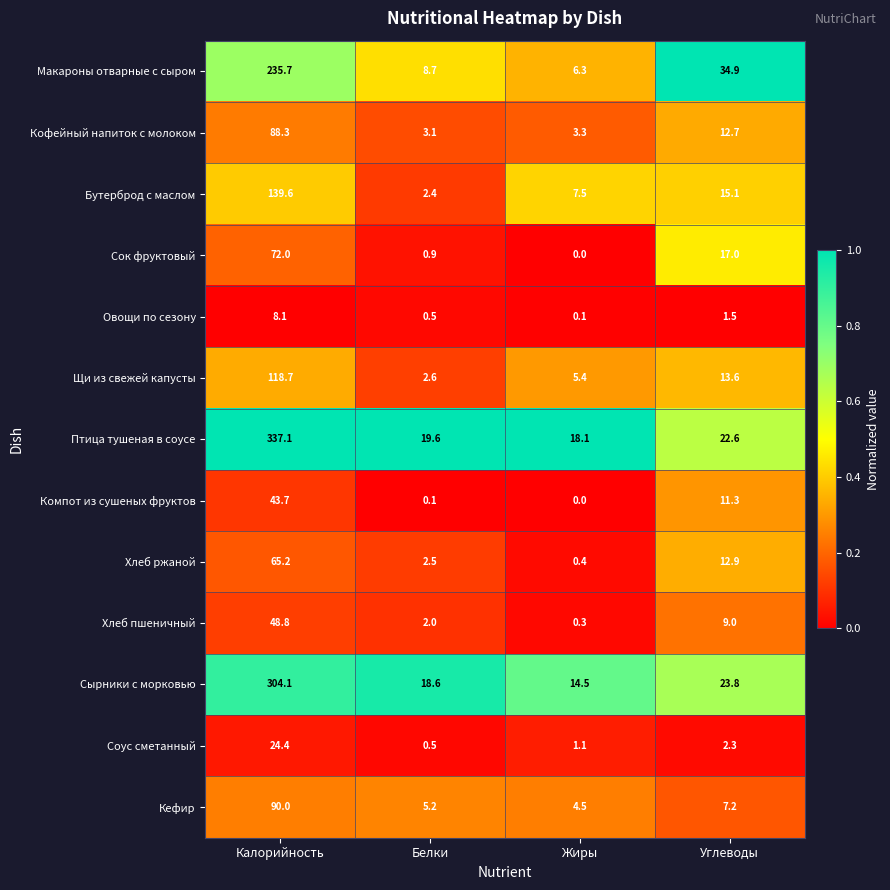

Which category has the lowest value in the Бутерброд с маслом series?

Белки